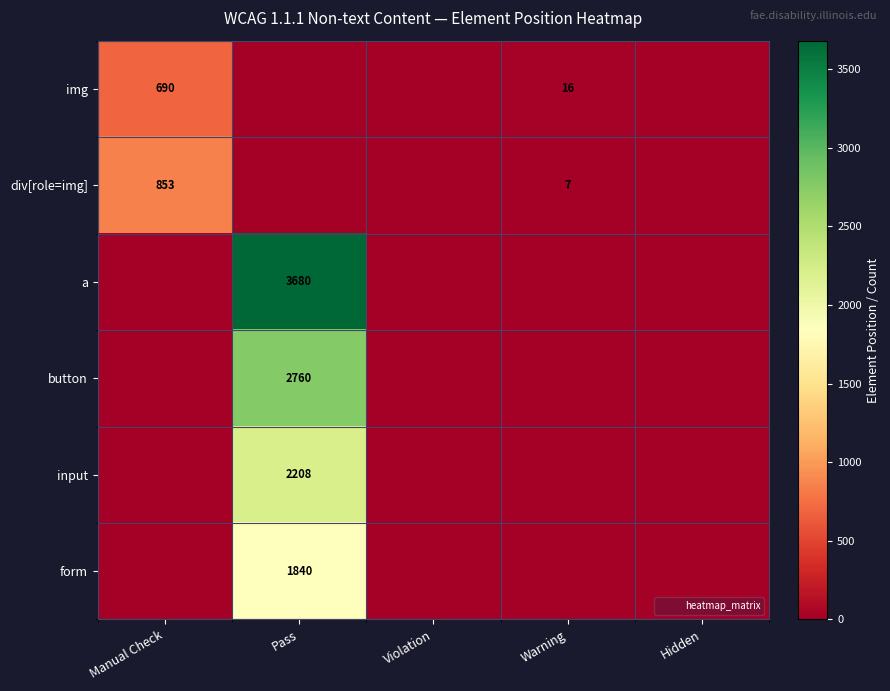

The a series shows 1009 at Pass. True or false?

False